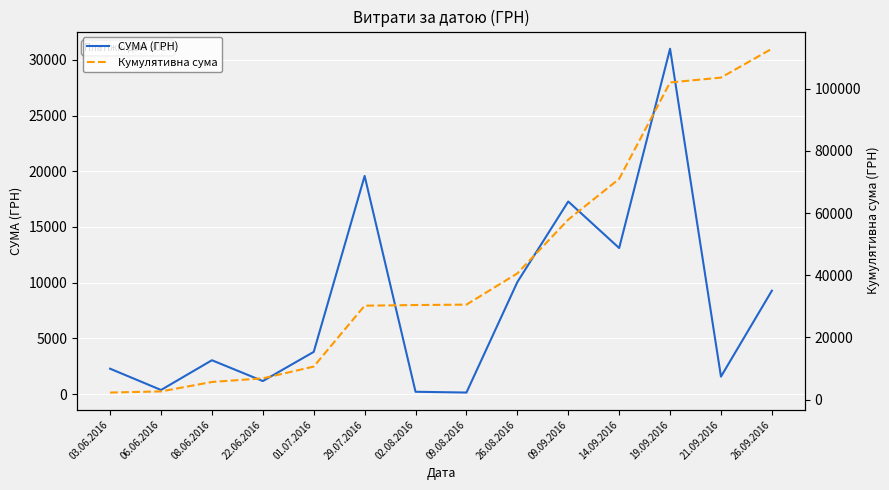

Which series has the largest range (max minus min)?

Кумулятивна сума